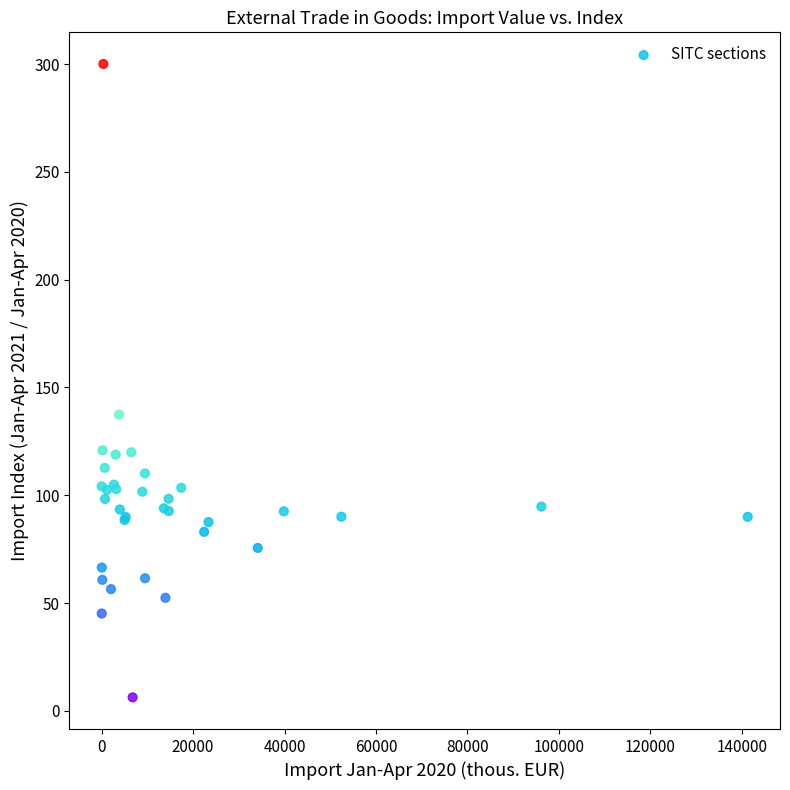

What Y value in the scatter plot is closest to 153?

137.4